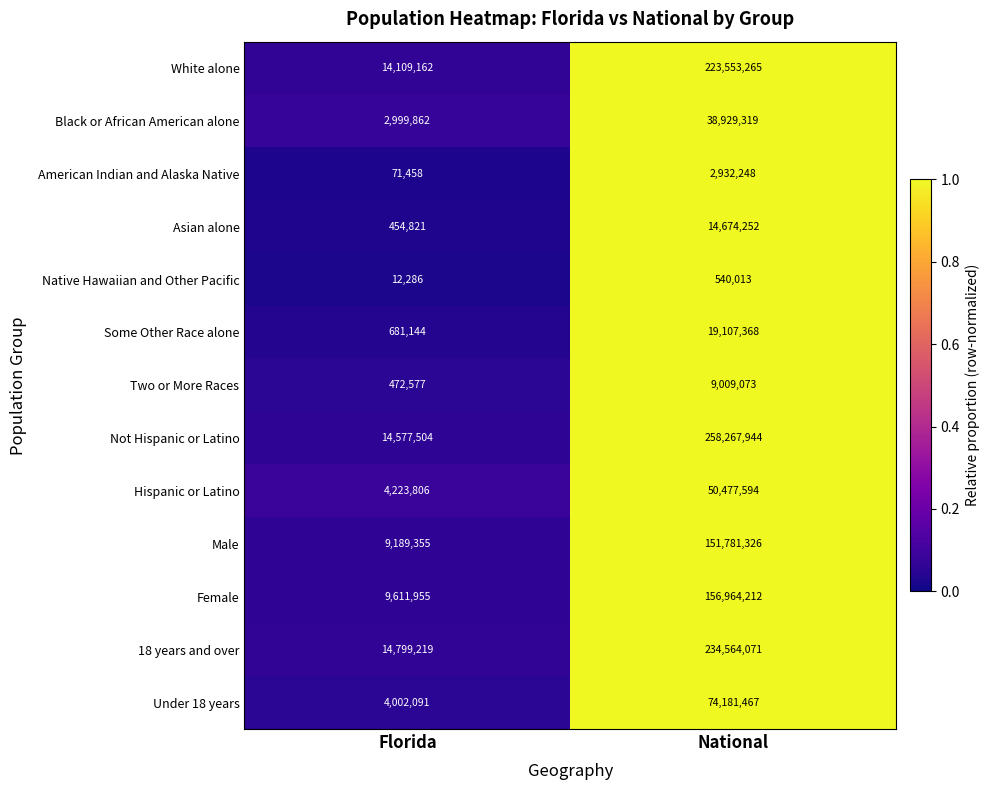

What is the maximum value shown in the chart?

258267944